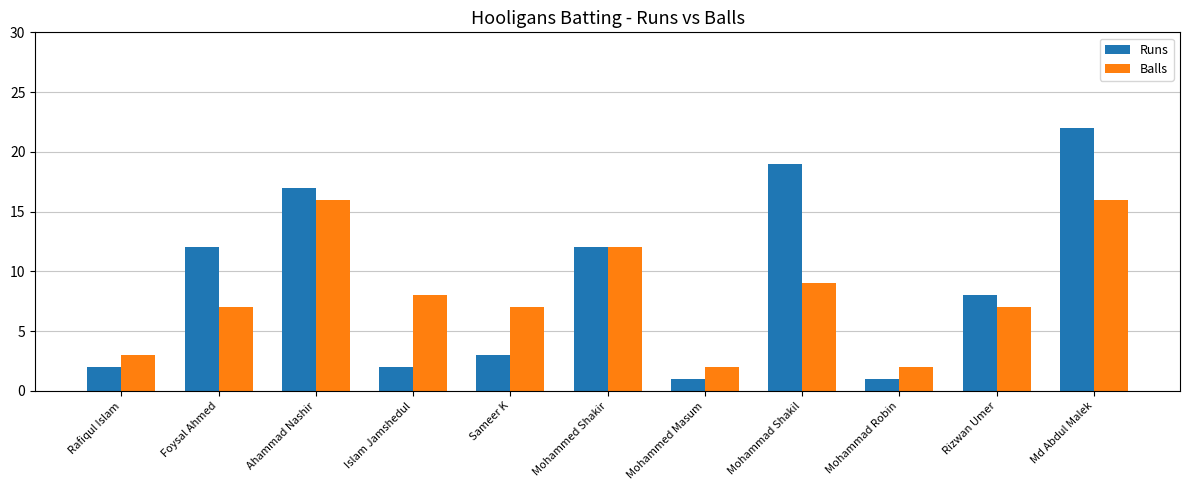

What is the minimum value shown in the chart?

1